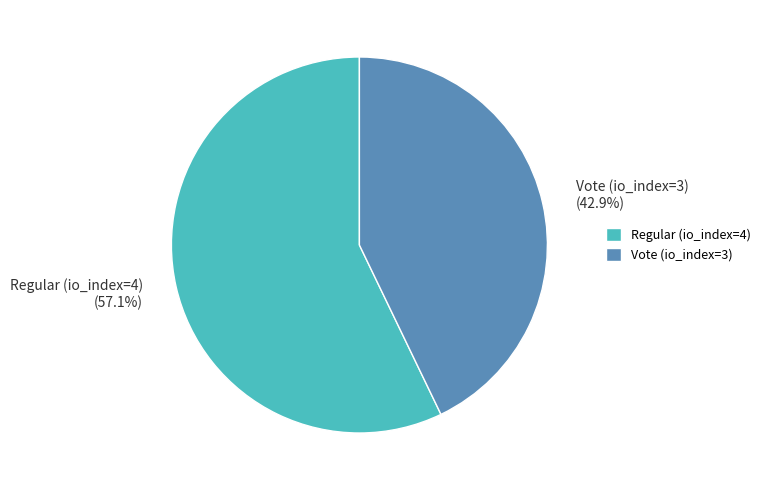

What is the smallest slice in the pie chart?

Vote (io_index=3)